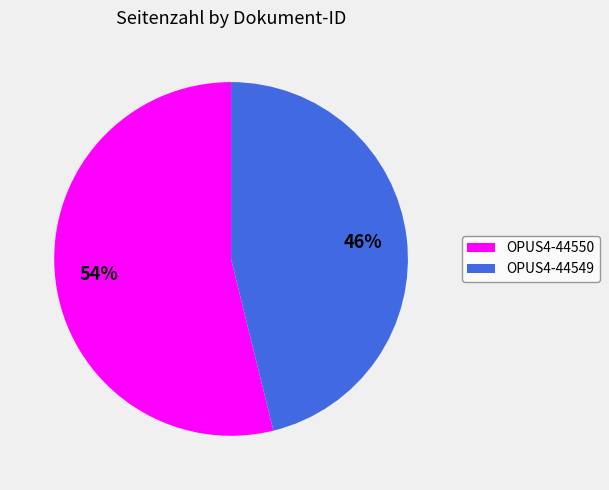

How many segments does this pie chart have?

2